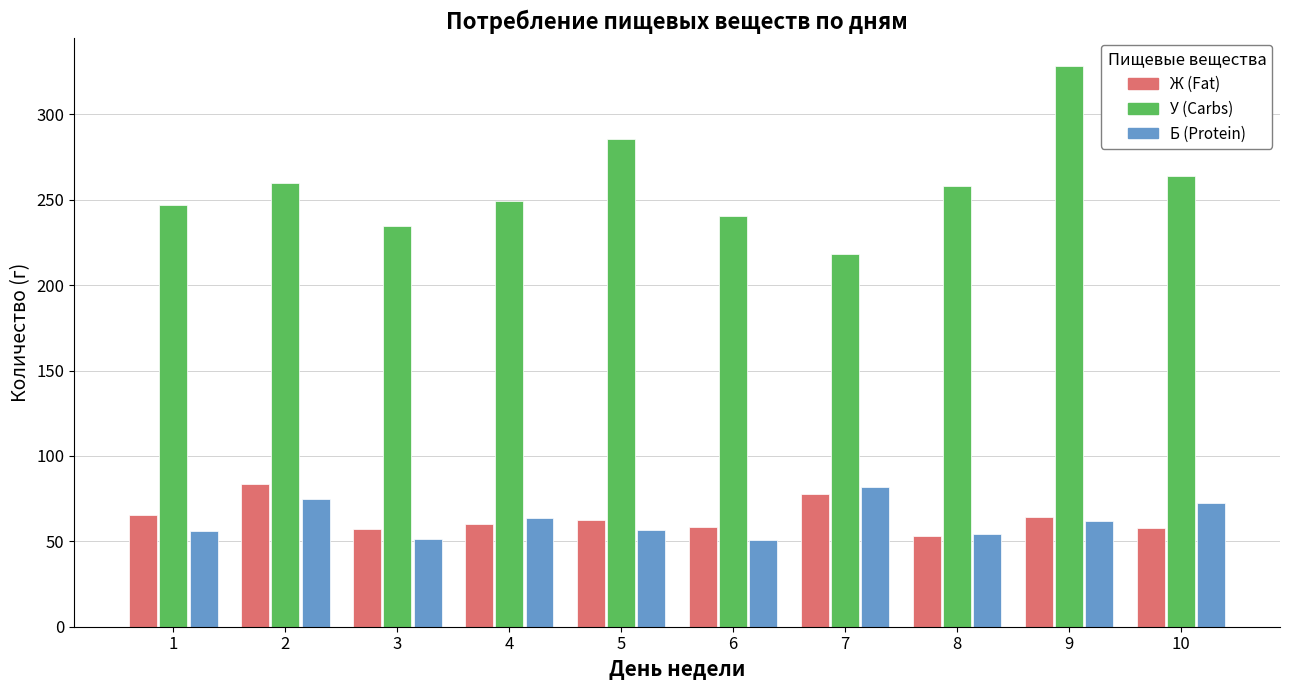

How many data points in Б (Protein) are above 61?

5